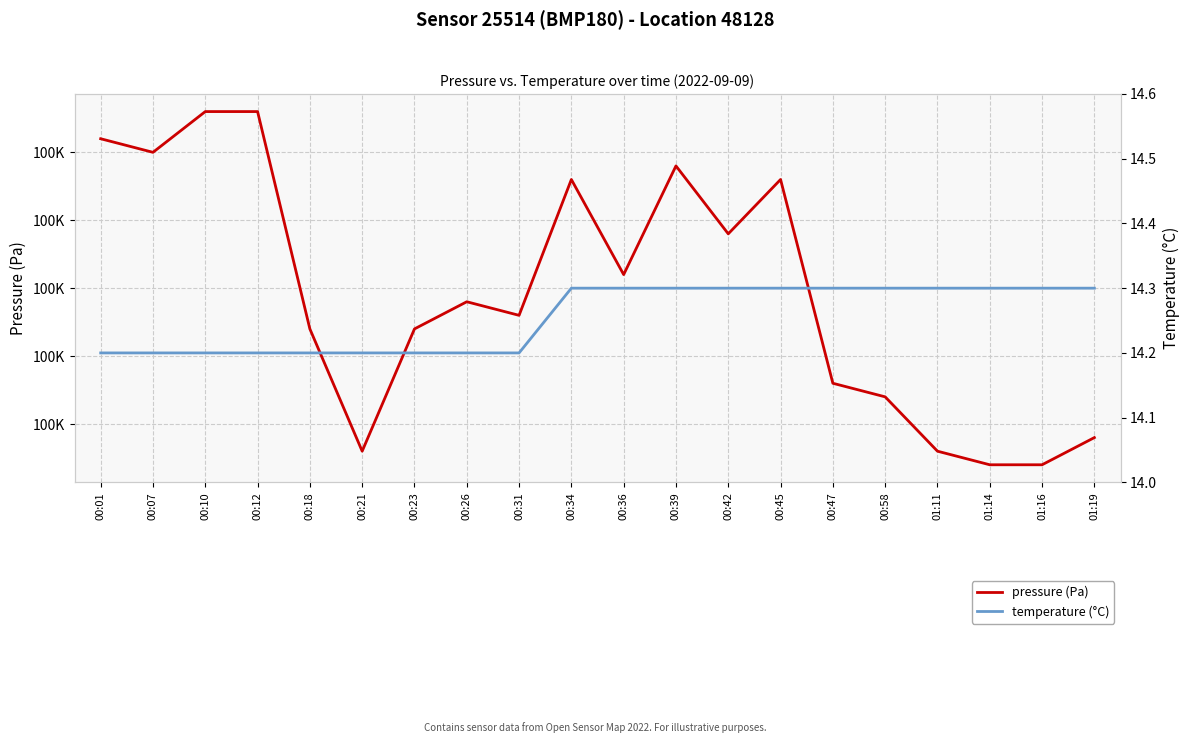

What is the difference between the highest and lowest values at 01:14?

100337.7